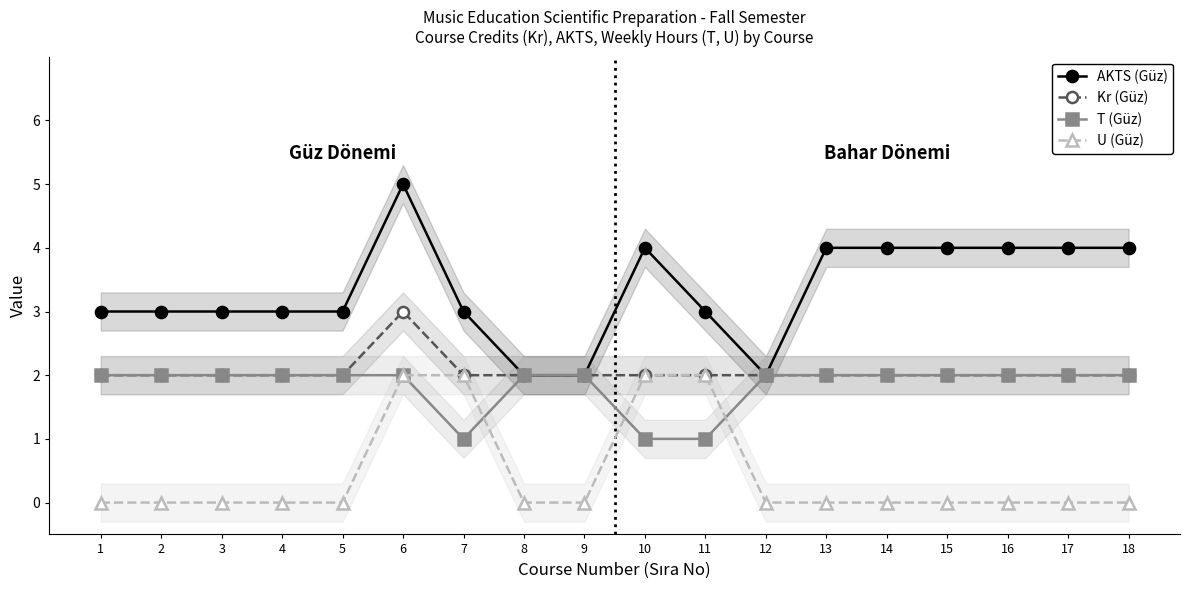

At which category does Kr (Güz) reach its first local peak?

6